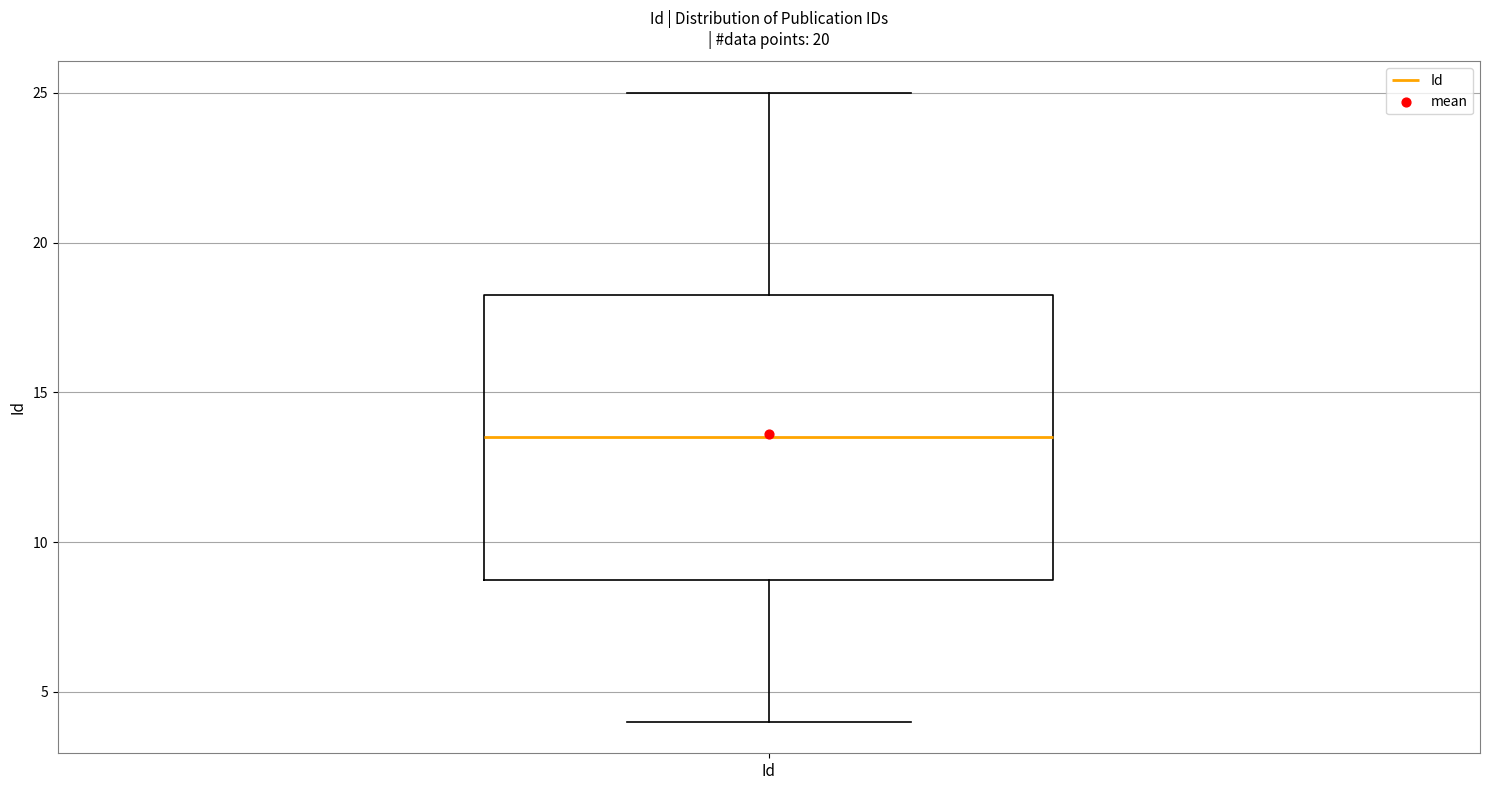

Transcribe this box plot: give where the median line is, the range the box spans, and where the two whiskers end, as read against the y-axis. The values are not printed on the chart, so give them approximately, as read against the axis.

median 13.5, box 9.0 to 18.5, whiskers 4.0 to 25.0